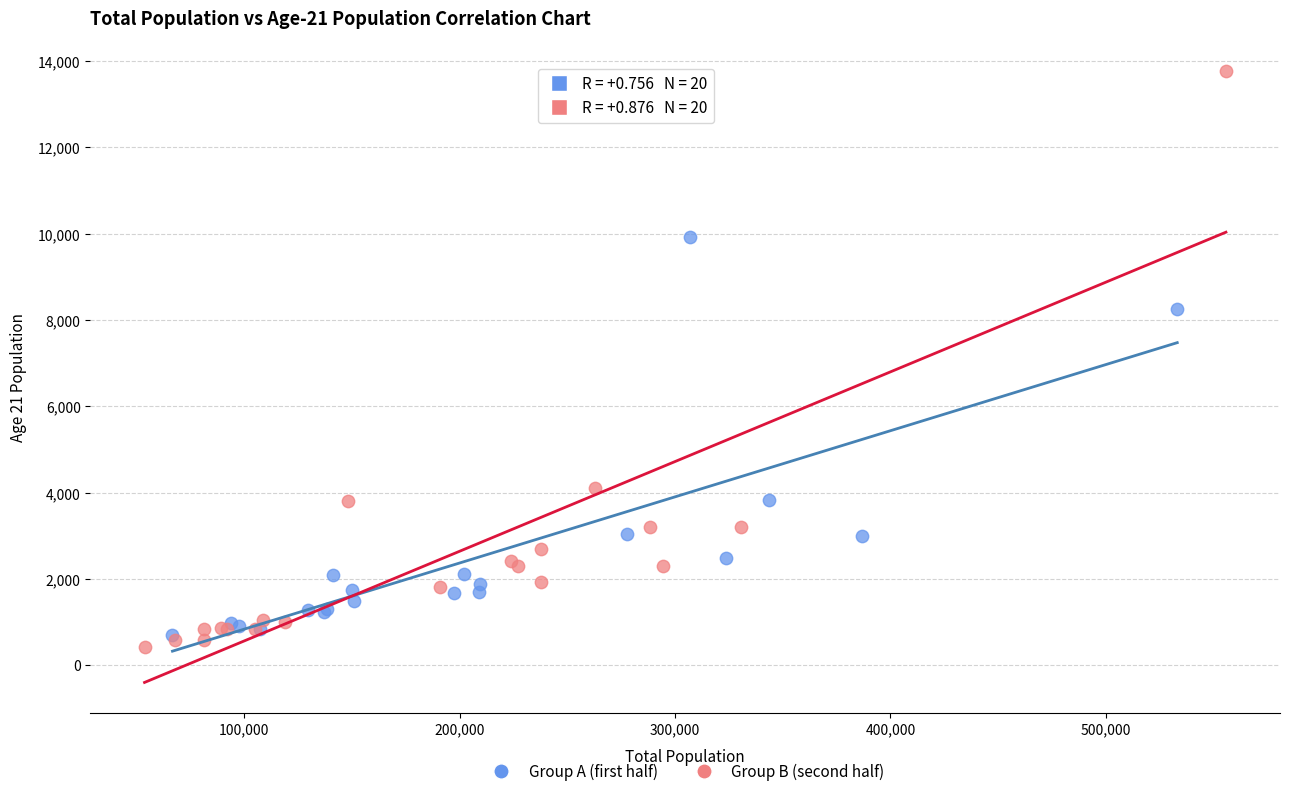

Which series has the largest Y range (max minus min)?

Group B (second half)